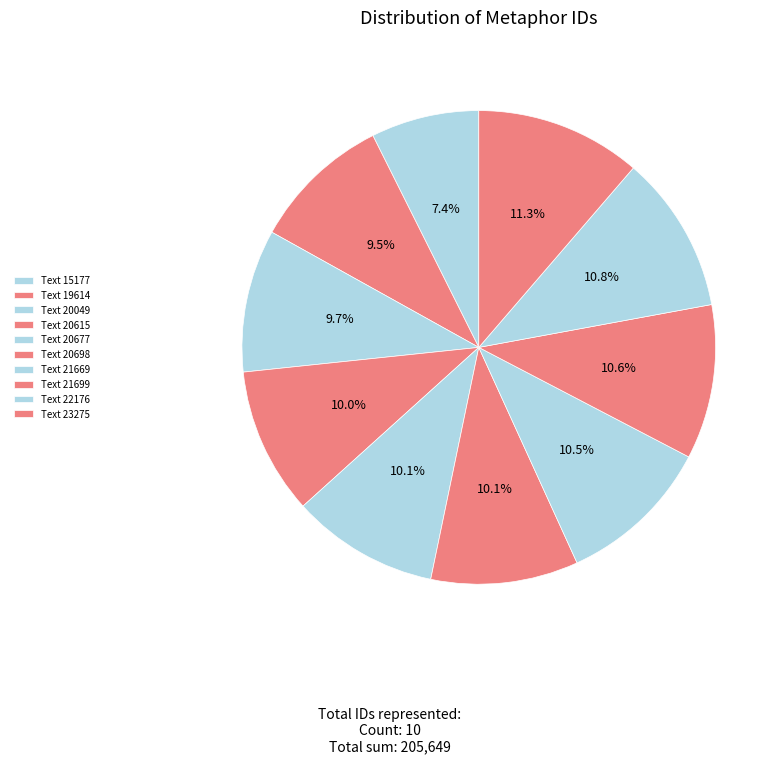

The Text 22176 slice represents 20% of the pie. True or false?

False